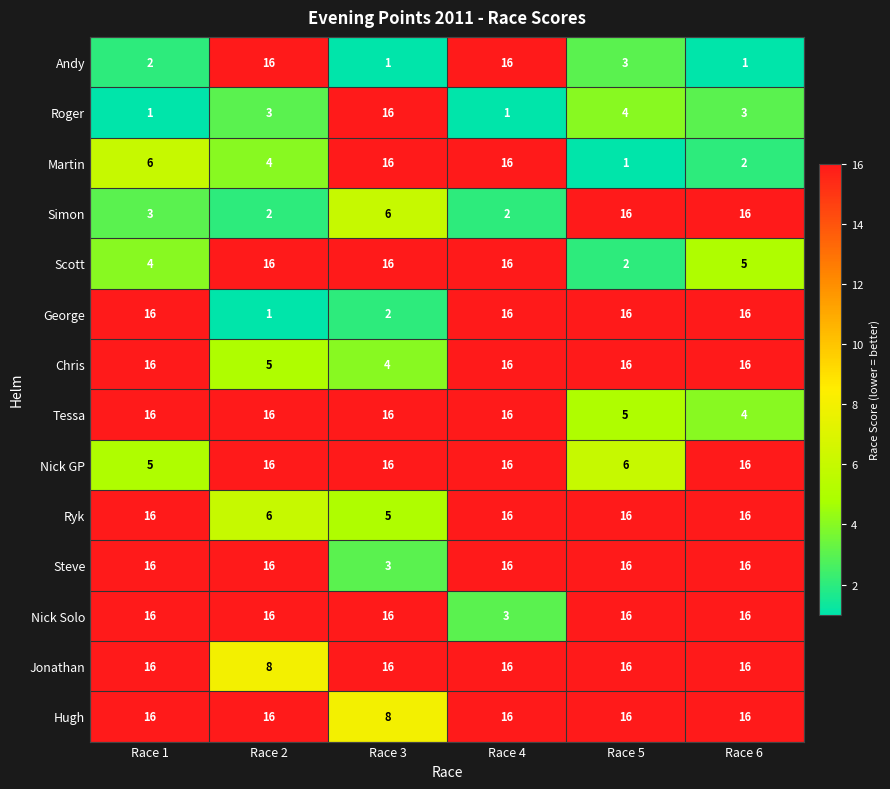

What is the lowest value of the Nick Solo series?

3